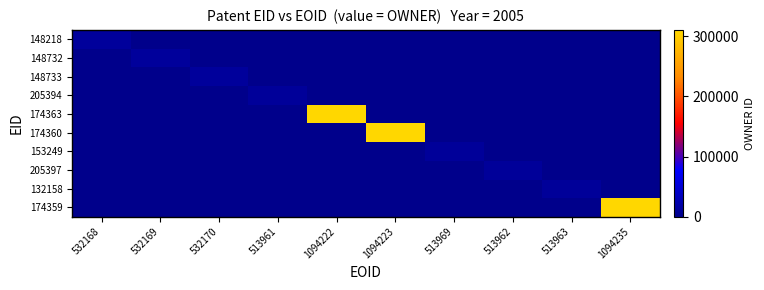

At which category is the sum across all series the highest?

1094222